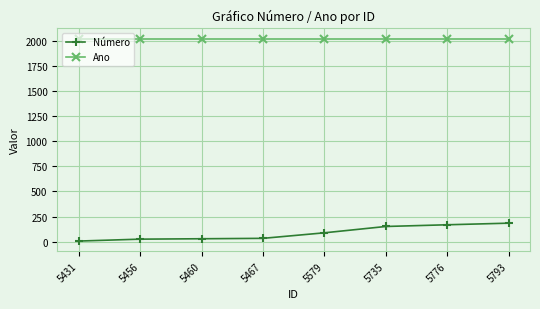

Read the Ano value at 5735.

2021